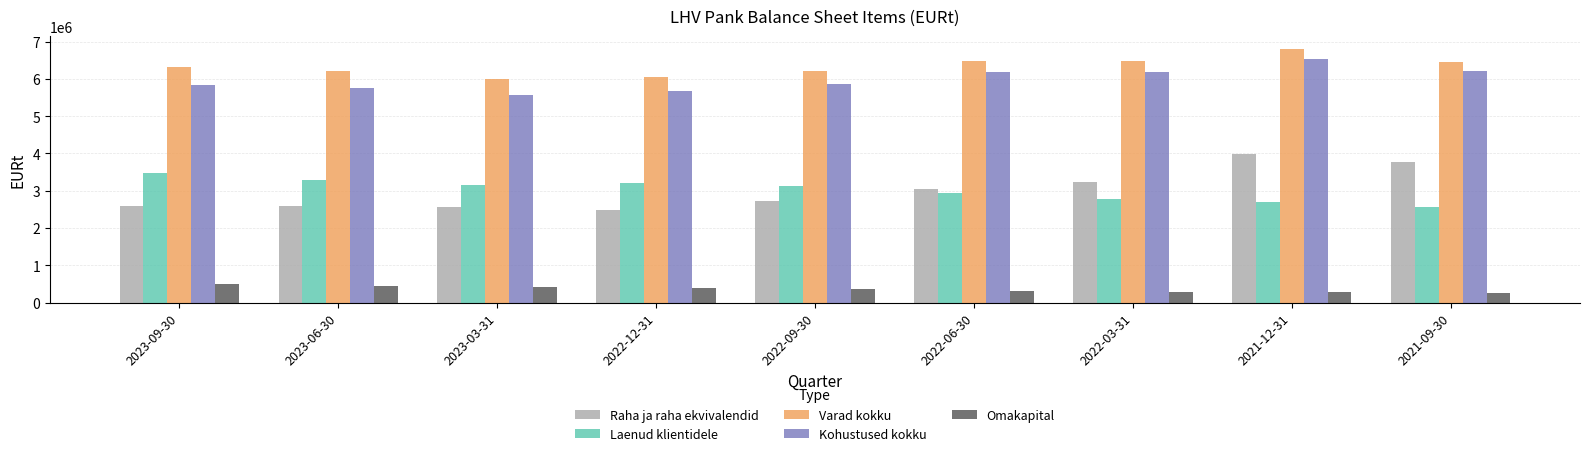

What is the approximate value of Varad kokku at 2021-12-31?

6808846.8